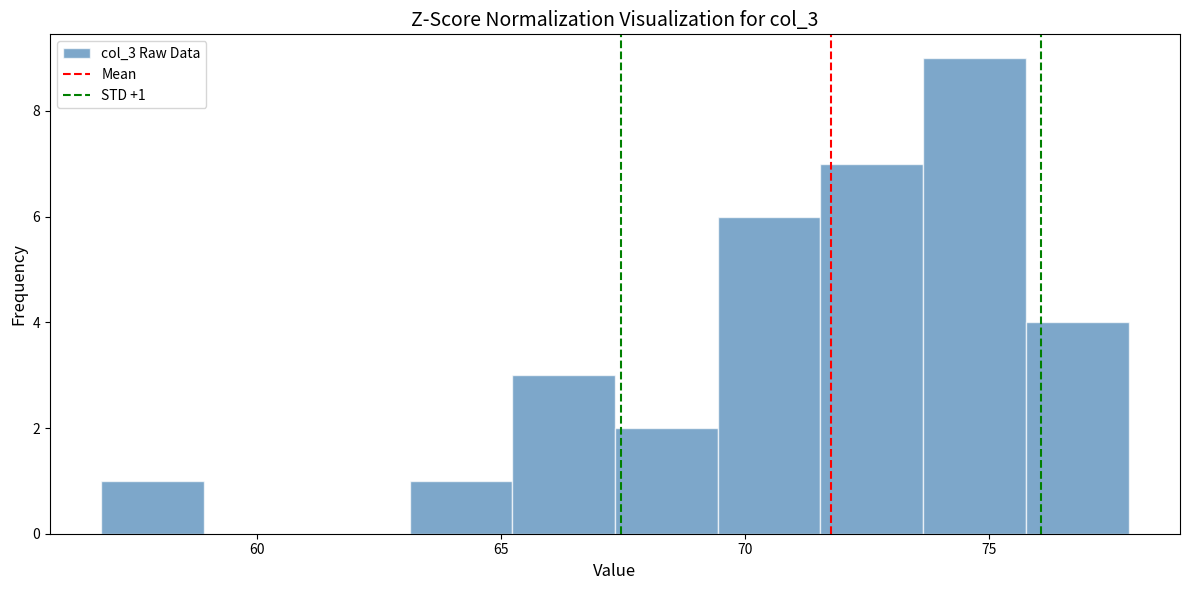

Which range on the x-axis has the tallest bar?

73.5 to 76.0